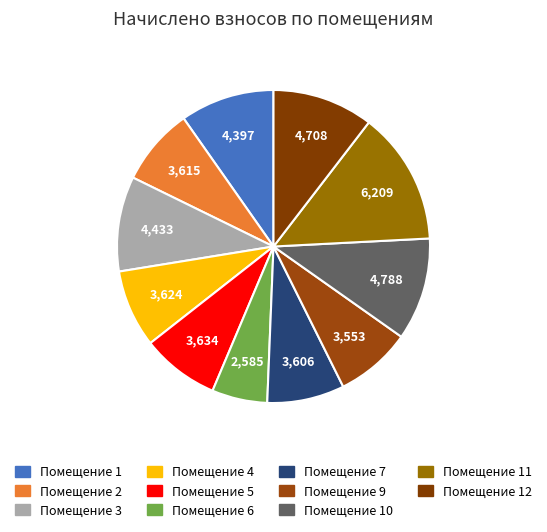

How many segments does this pie chart have?

11